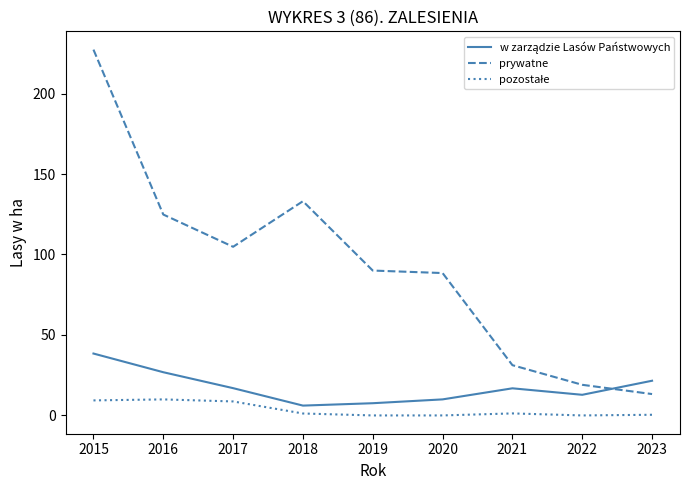

The prywatne series shows 192.2 at 2016. True or false?

False